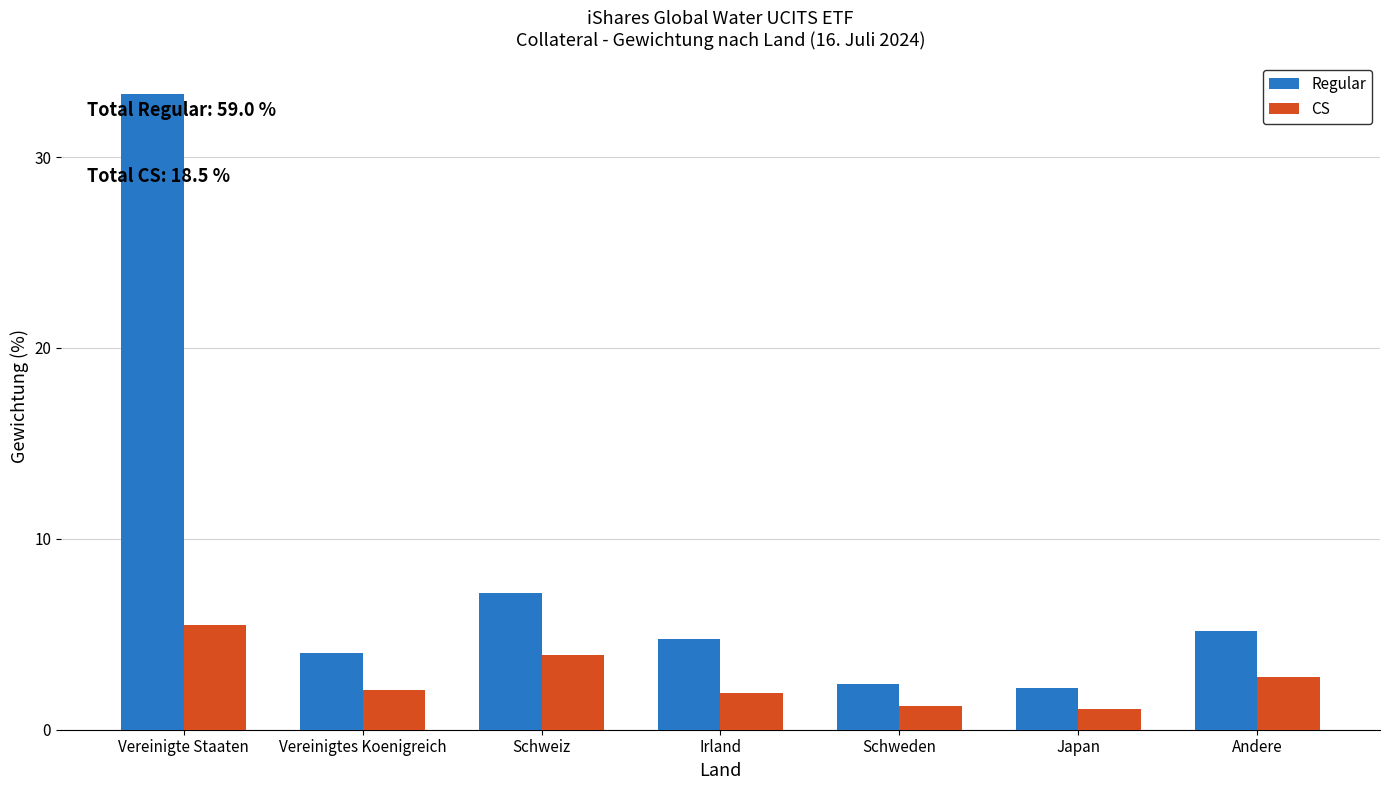

What is the difference between the CS values at Andere and Irland?

0.8